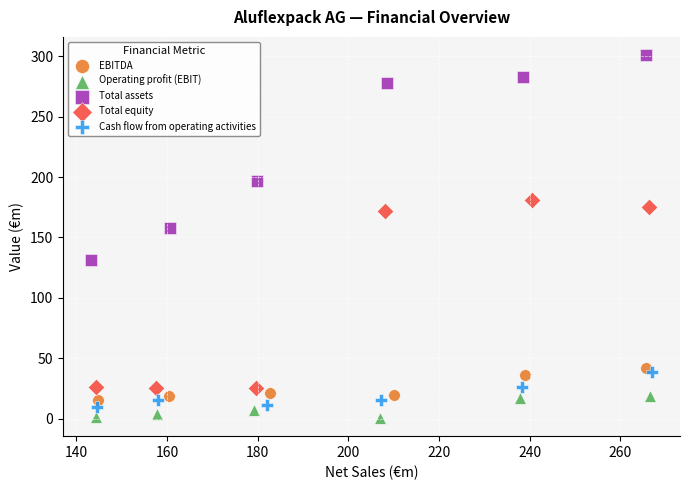

Which series reaches the maximum Y coordinate?

Total assets